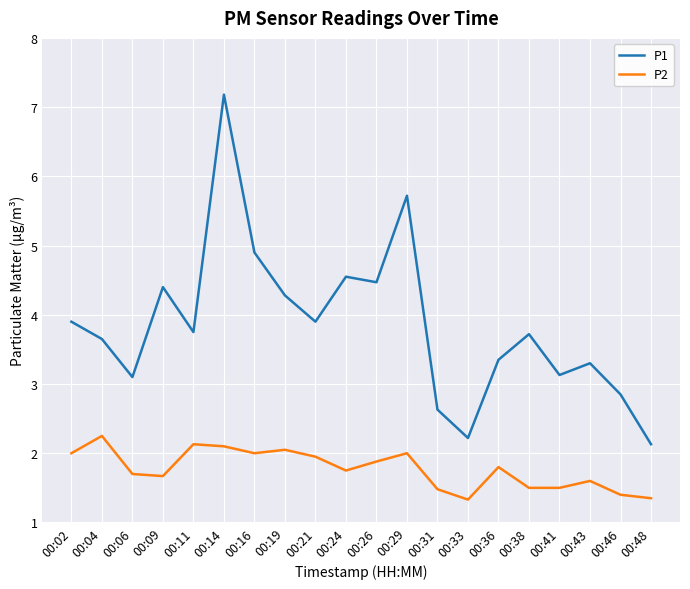

The value of P1 at 00:48 is 2.1. True or false?

True